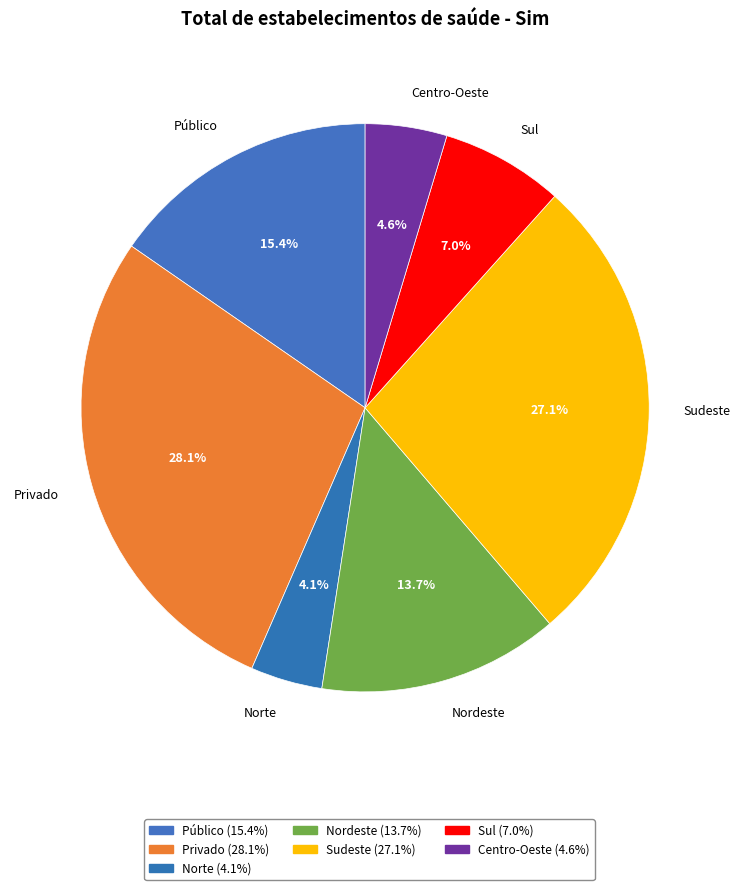

Rank the categories by value from highest to lowest.

Privado, Sudeste, Público, Nordeste, Sul, Centro-Oeste, Norte